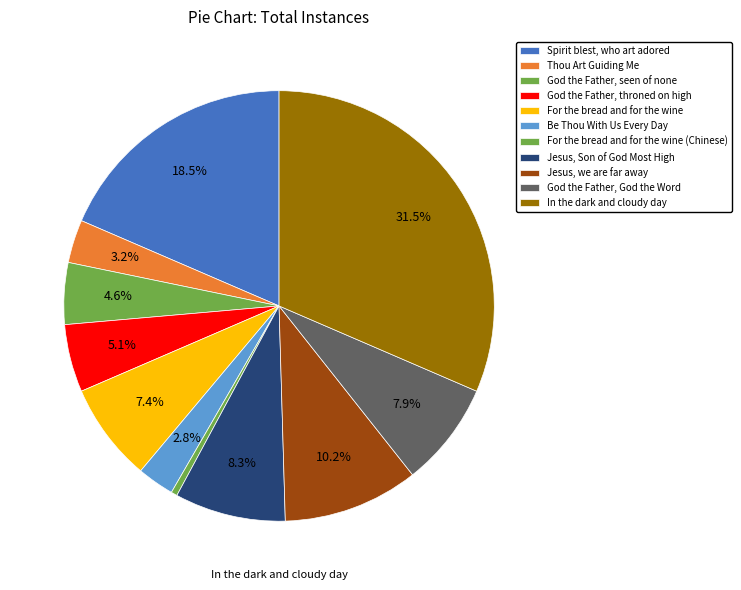

How many segments does this pie chart have?

11